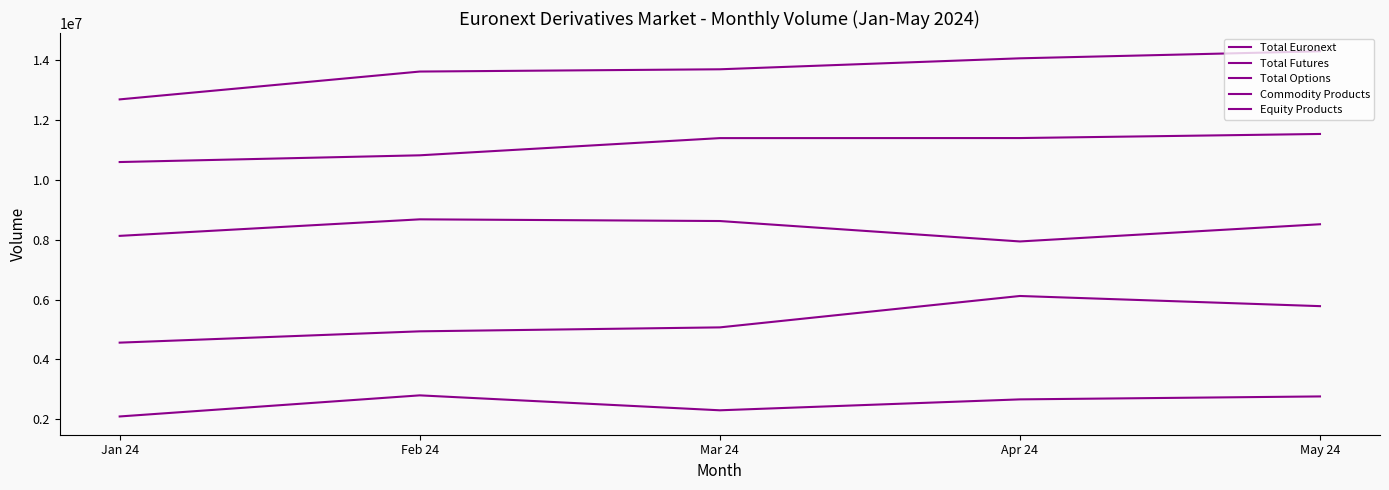

Reading left to right, what are all the values shown in this chart?

Total Euronext: 12690685	13621113	13696622	14063356	14298457
Total Futures: 4561169	4939132	5071111	6120398	5780887
Total Options: 8129516	8681981	8625511	7942958	8517570
Commodity Products: 2093920	2799272	2300162	2664923	2763449
Equity Products: 10596765	10821841	11396460	11398433	11535008